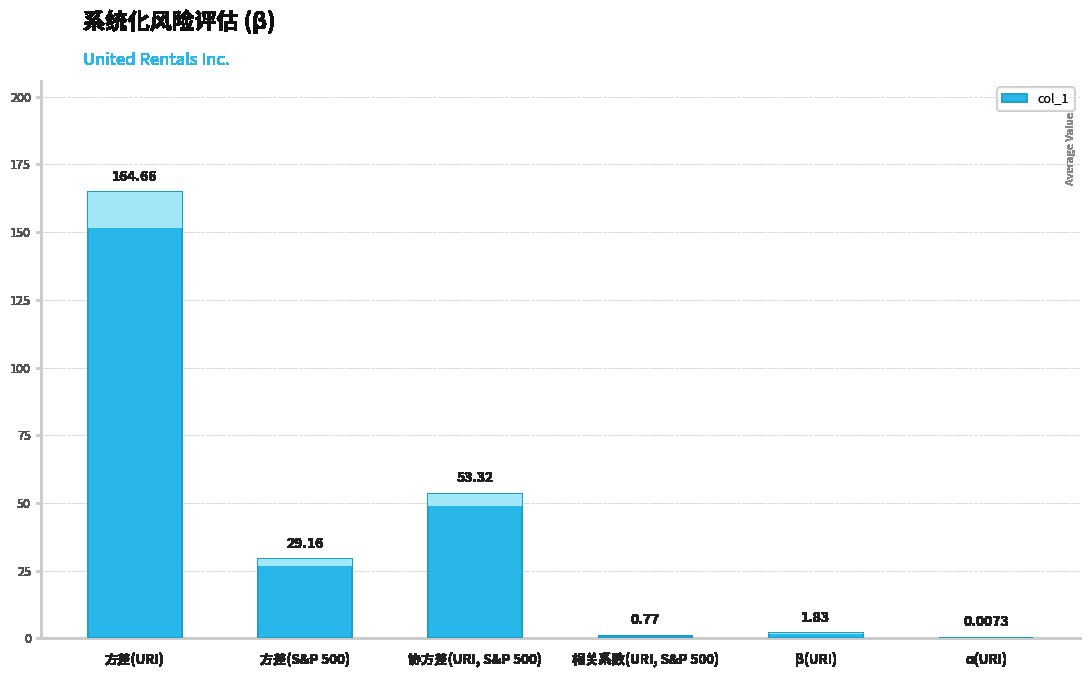

At which label does the data first exceed 29?

方差(URI)